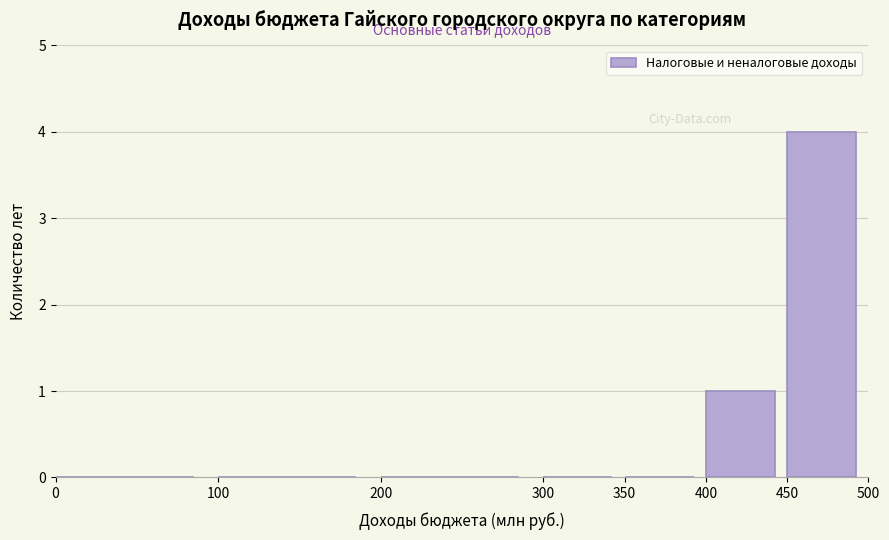

Reading right to left, what are all the values shown in this chart?

450=4	400=1	350=0	300=0	200=0	100=0	0=0